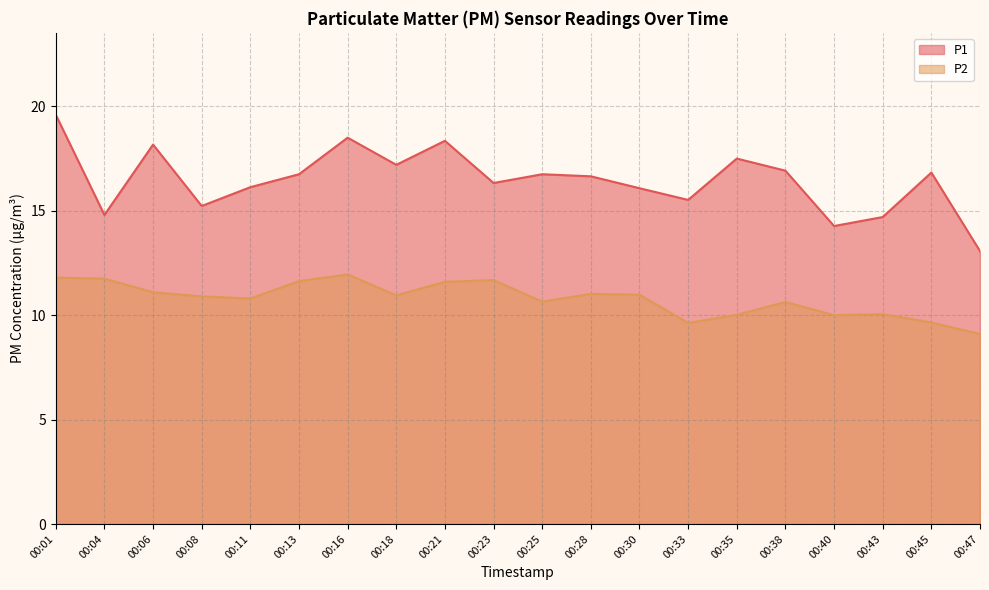

How many distinct data groups are displayed?

2